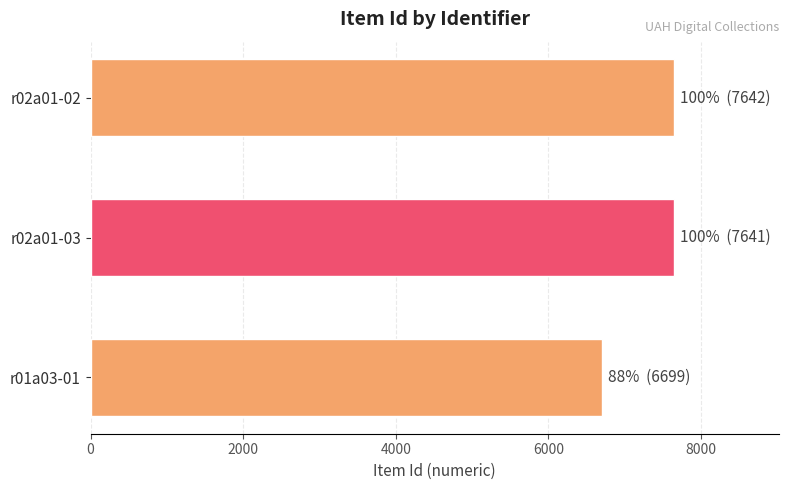

What is the maximum value shown in the chart?

7642